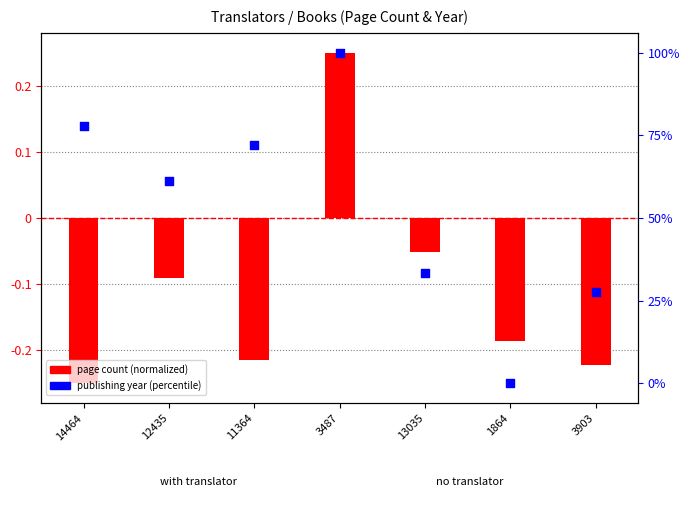

What are all the series names shown in the legend?

page count (normalized), publishing year (percentile)